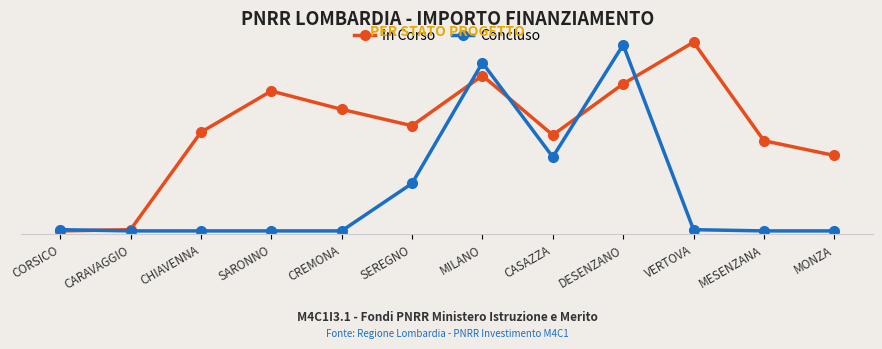

List the series in order of their peak value, highest first.

In Corso, Concluso